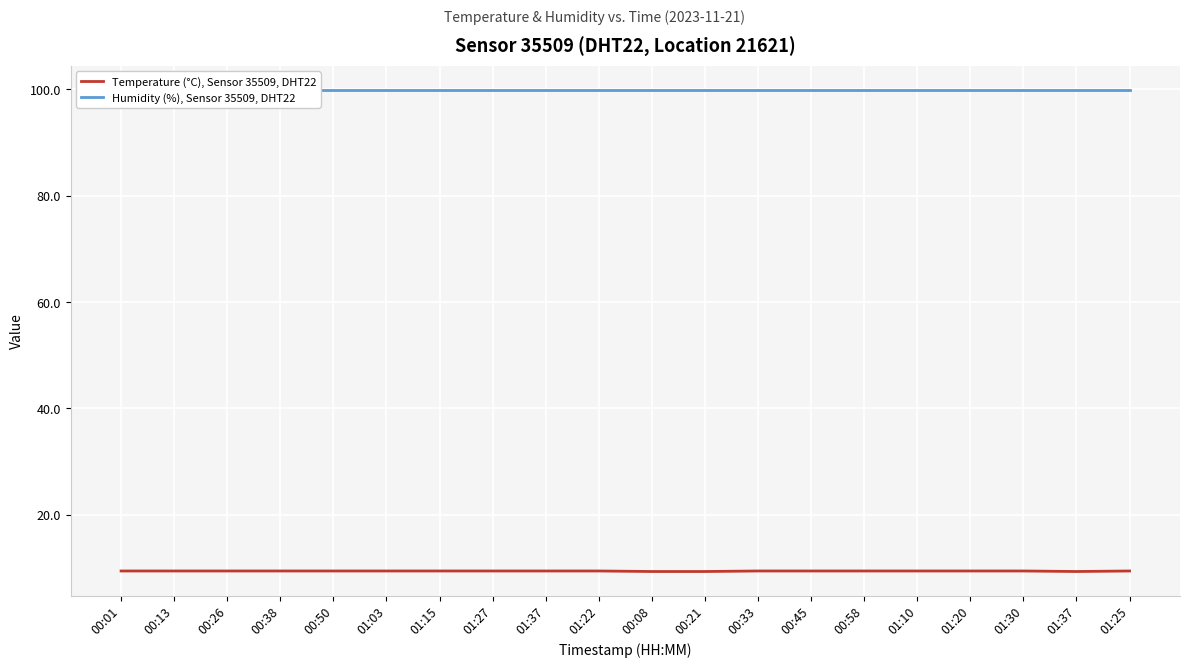

True or false: Humidity (%), Sensor 35509, DHT22 and Temperature (°C), Sensor 35509, DHT22 cross at least once.

False